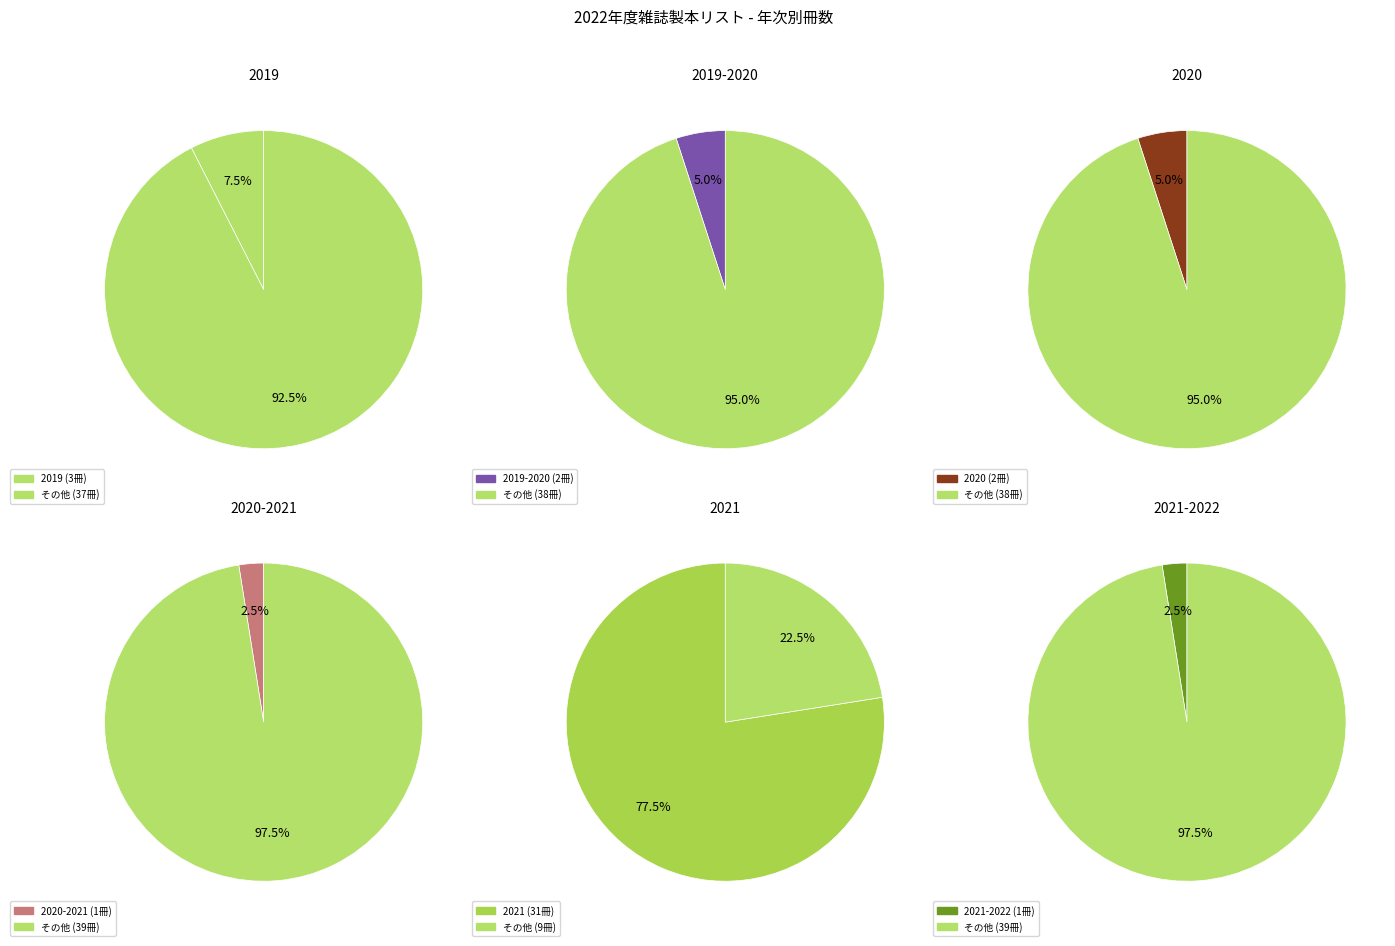

To the nearest percent, what is the difference between the 2019 and 2020 slice percentages?

2%